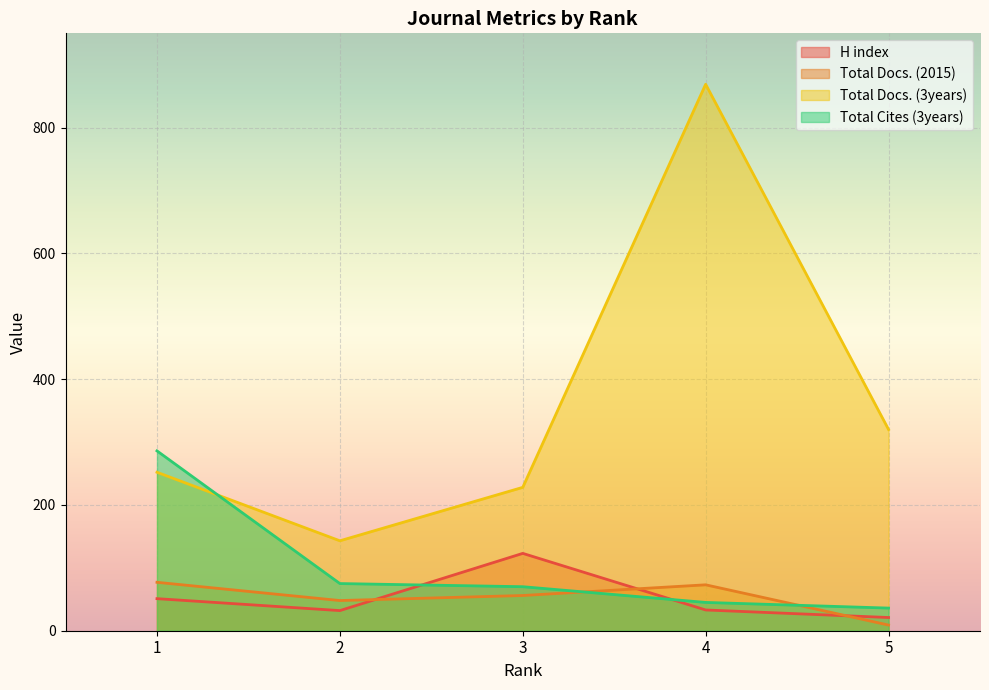

Reading left to right, what are all the values shown in this chart?

H index: 51	32	123	33	21
Total Docs. (2015): 77	48	56	73	9
Total Docs. (3years): 252	143	228	869	320
Total Cites (3years): 286	75	70	45	36